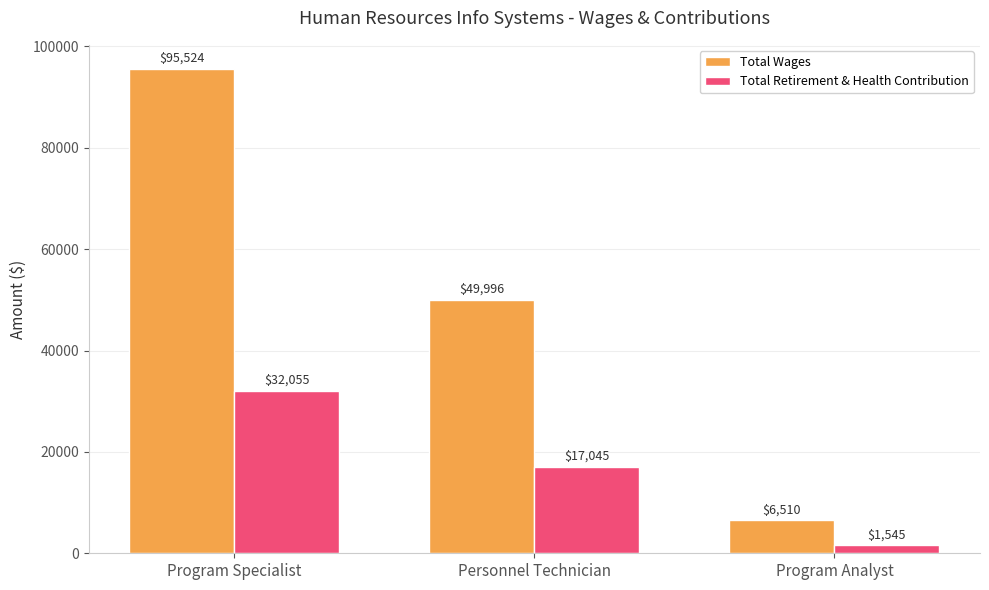

How many values in the Total Wages series are below 49996?

1